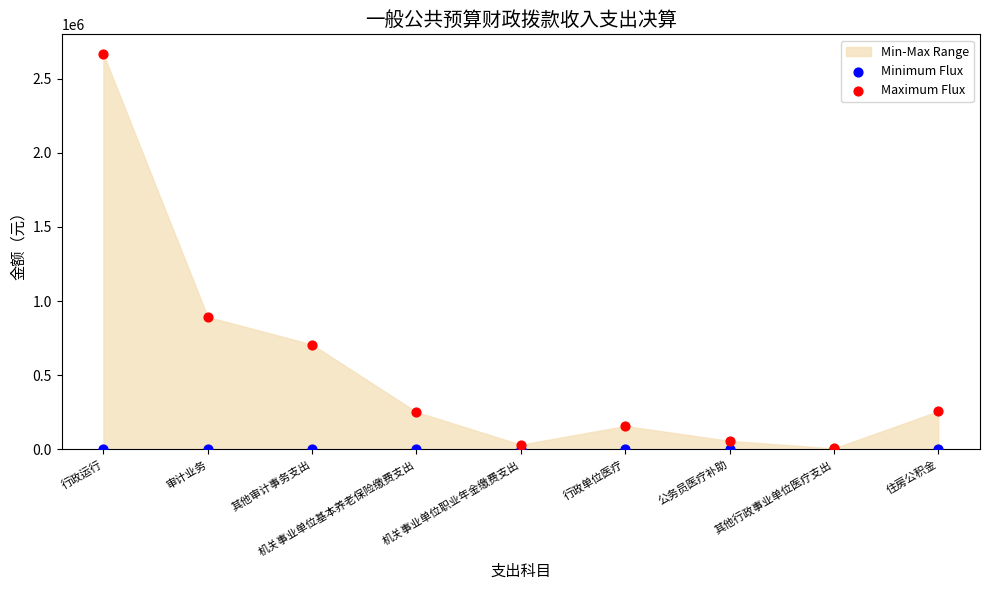

In the Maximum Flux series, what Y value is closest to 1335428?

892502.3